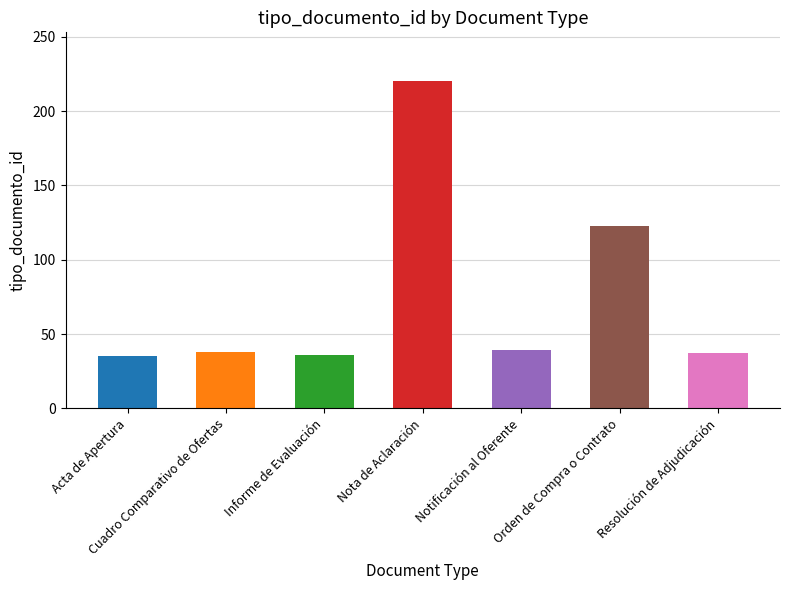

At which label does the data first exceed 38?

Nota de Aclaración